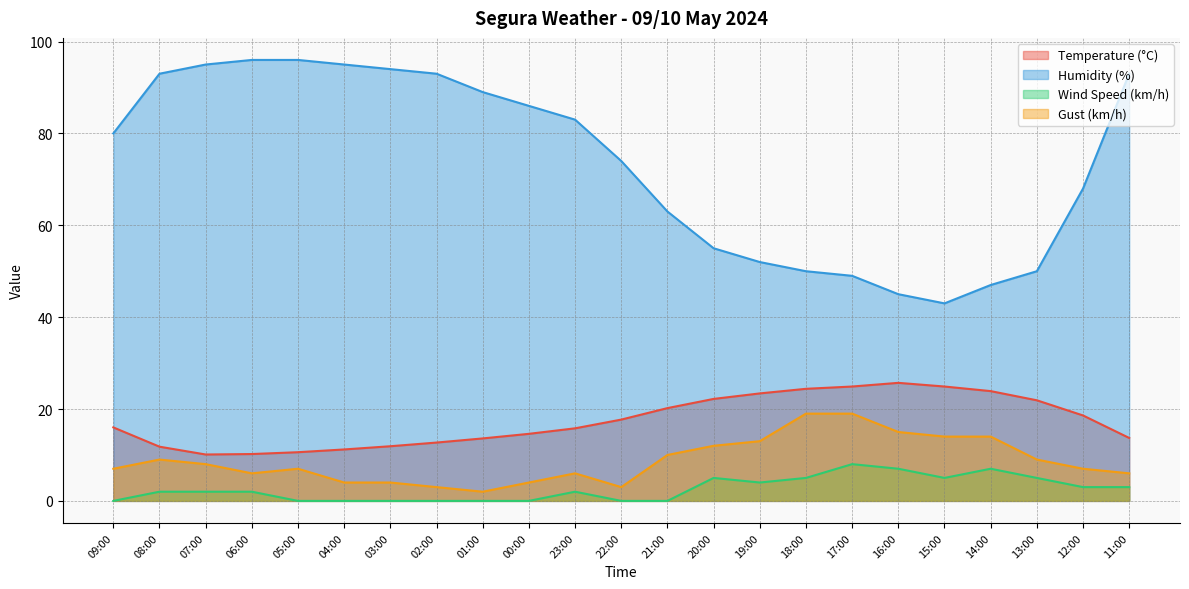

Between 08:00 and 09:00, which is larger?

09:00